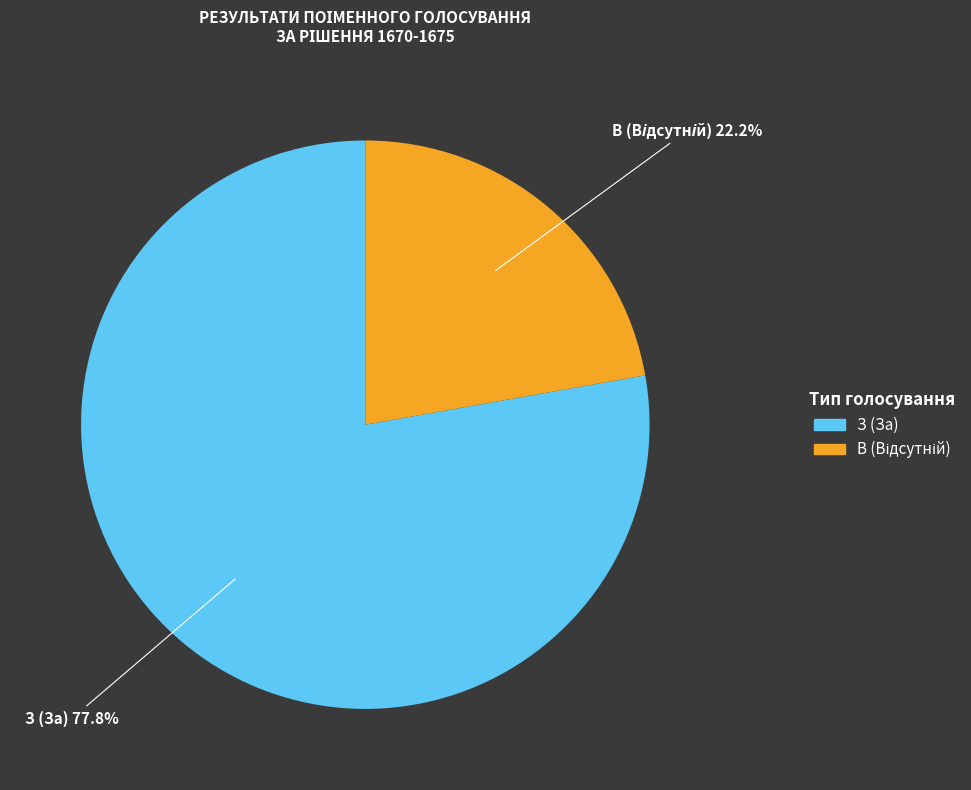

How much of the chart is everything except З (За)?

22.2%